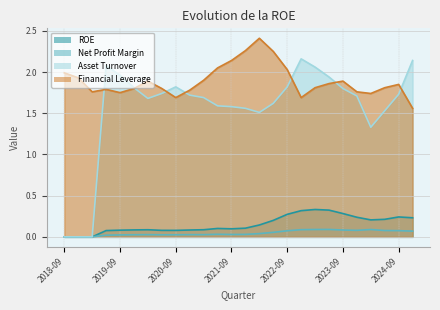

True or false: ROE and Financial Leverage intersect in this chart.

False